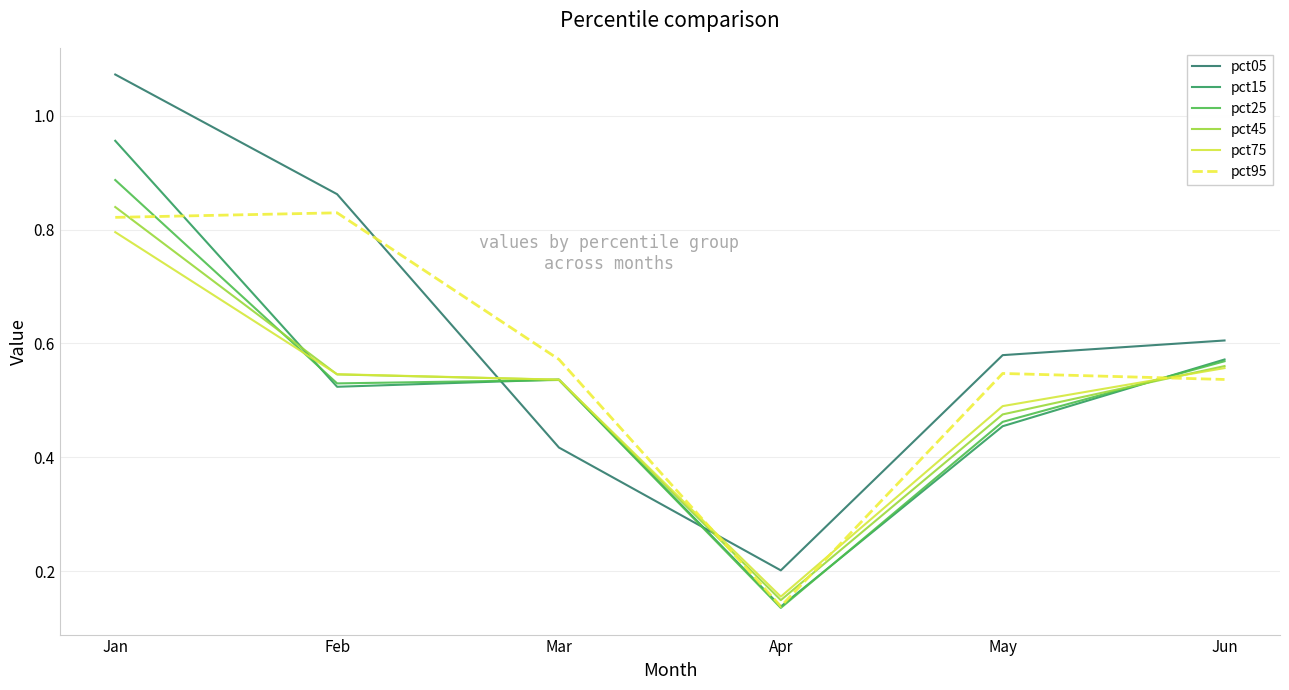

List the labels in order of pct15 value, largest first.

Jan, Jun, Mar, Feb, May, Apr